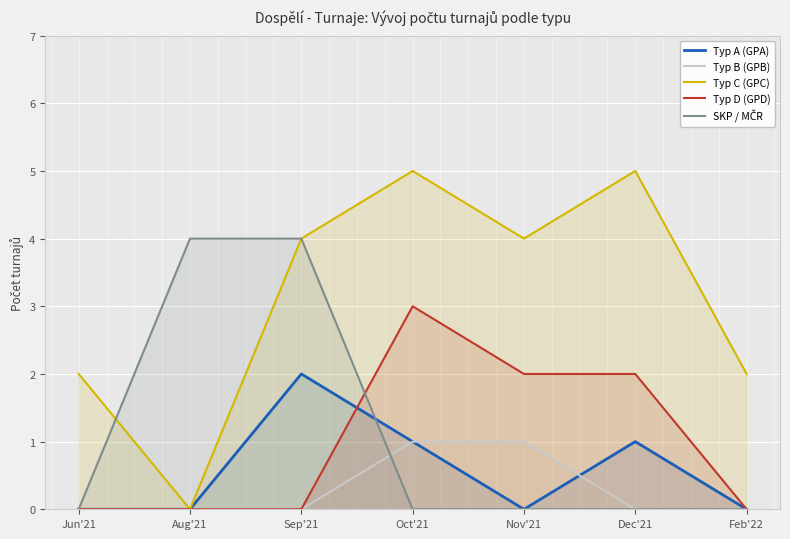

Count the Typ B (GPB) values in the range 0 to 1.

7